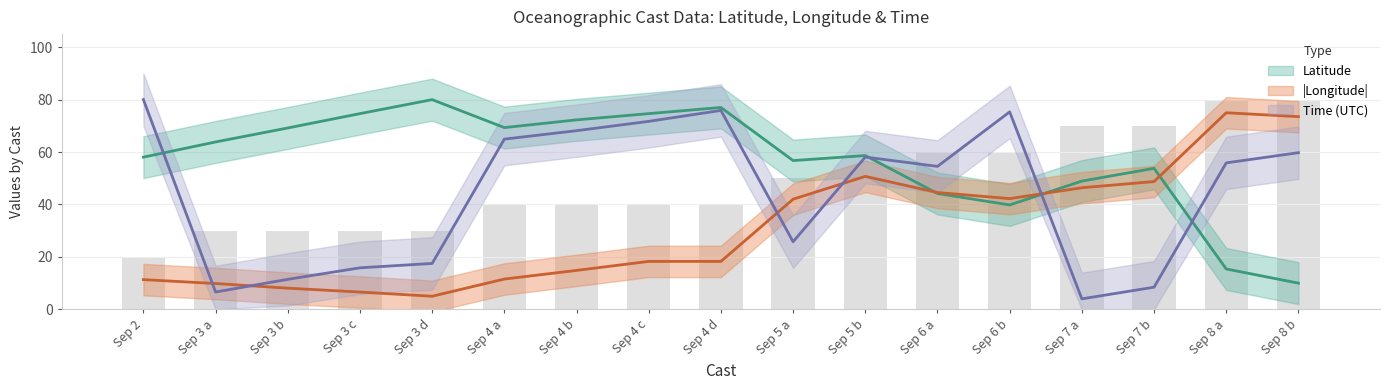

Read the day value at Sep 4 d.

40.0